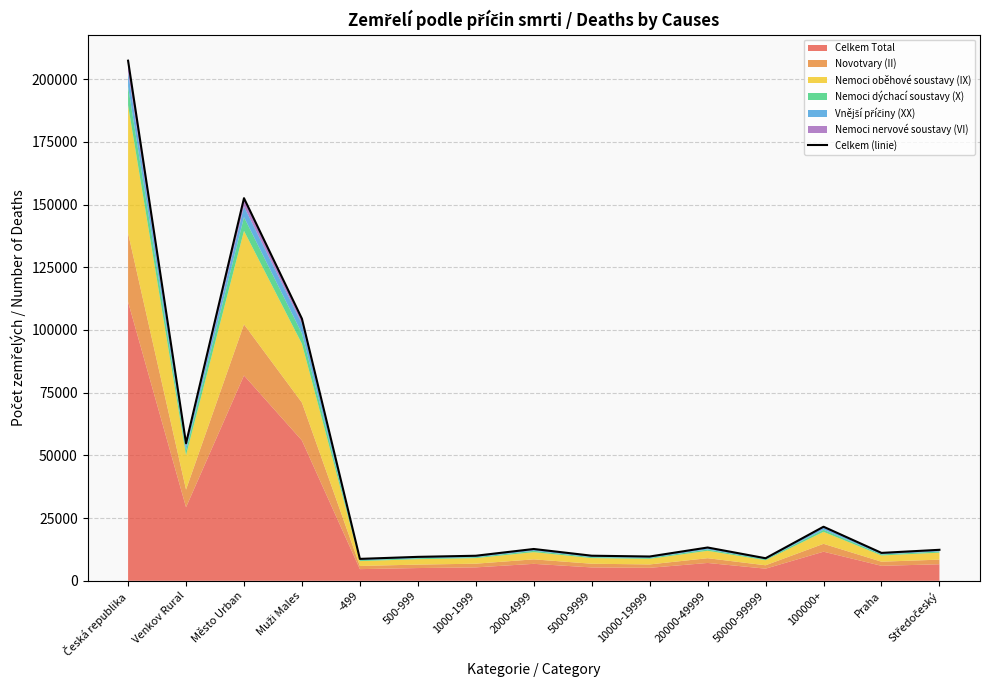

Reading right to left, extract all data points from this chart.

12358	11124	21554	8994	13271	9685	10003	12681	9988	9544	8739	104459	152519	54811	207330